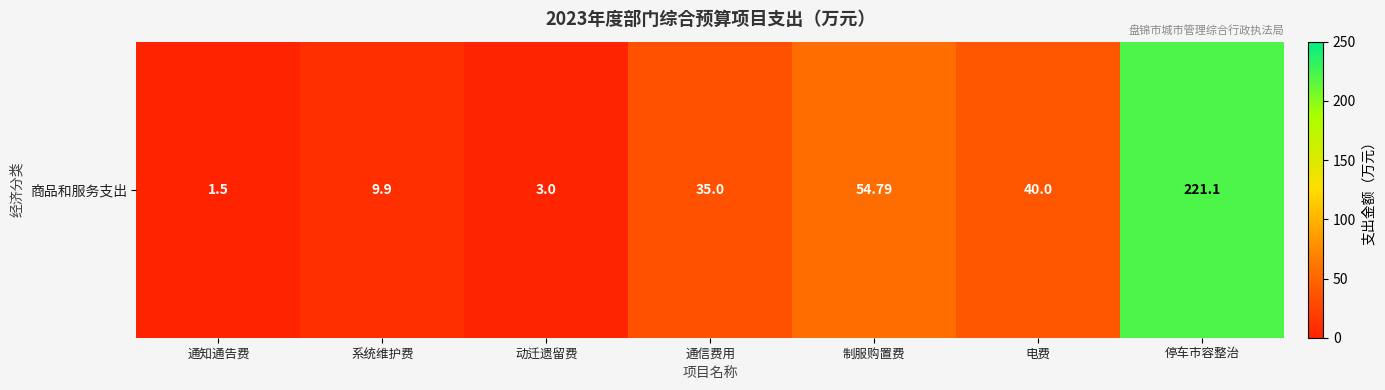

Reading left to right, list all the values displayed in this chart.

通知通告费=1.5	系统维护费=9.9	动迁遗留费=3.0	通信费用=35.0	制服购置费=54.8	电费=40.0	停车市容整治=221.1